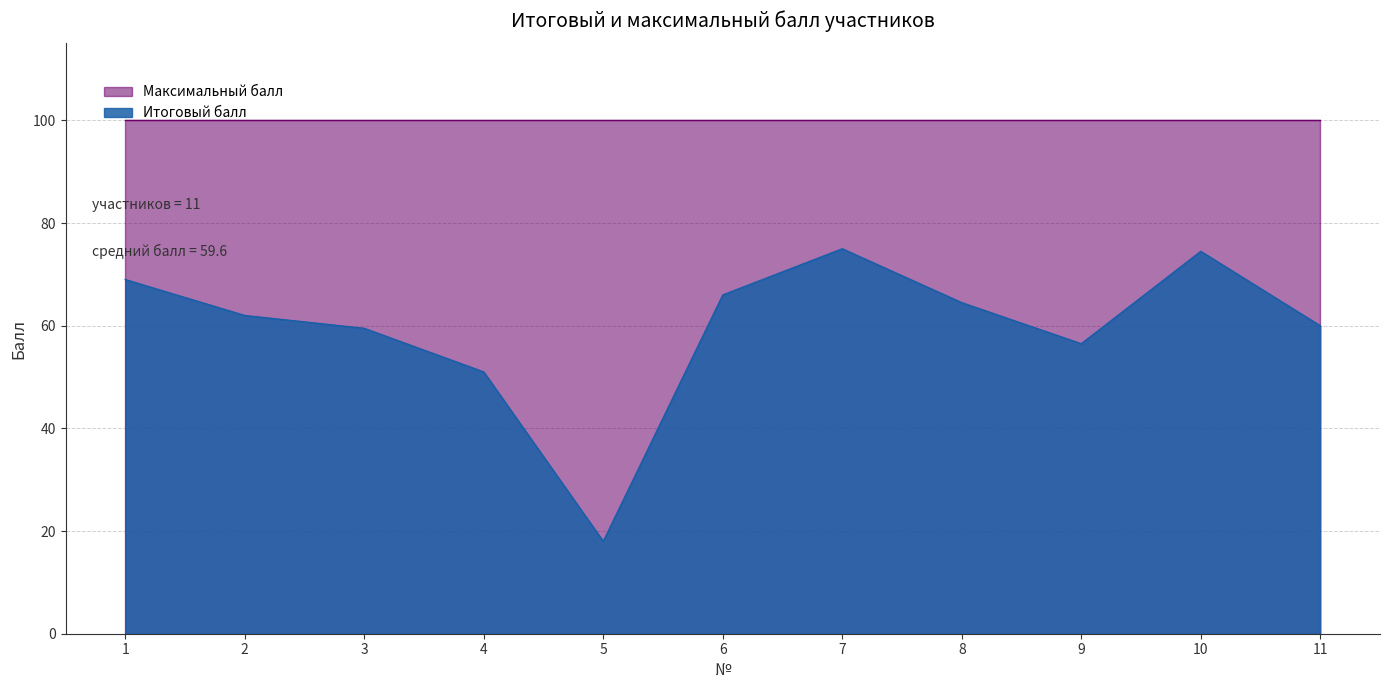

Where is the data nearest to the value 46?

4